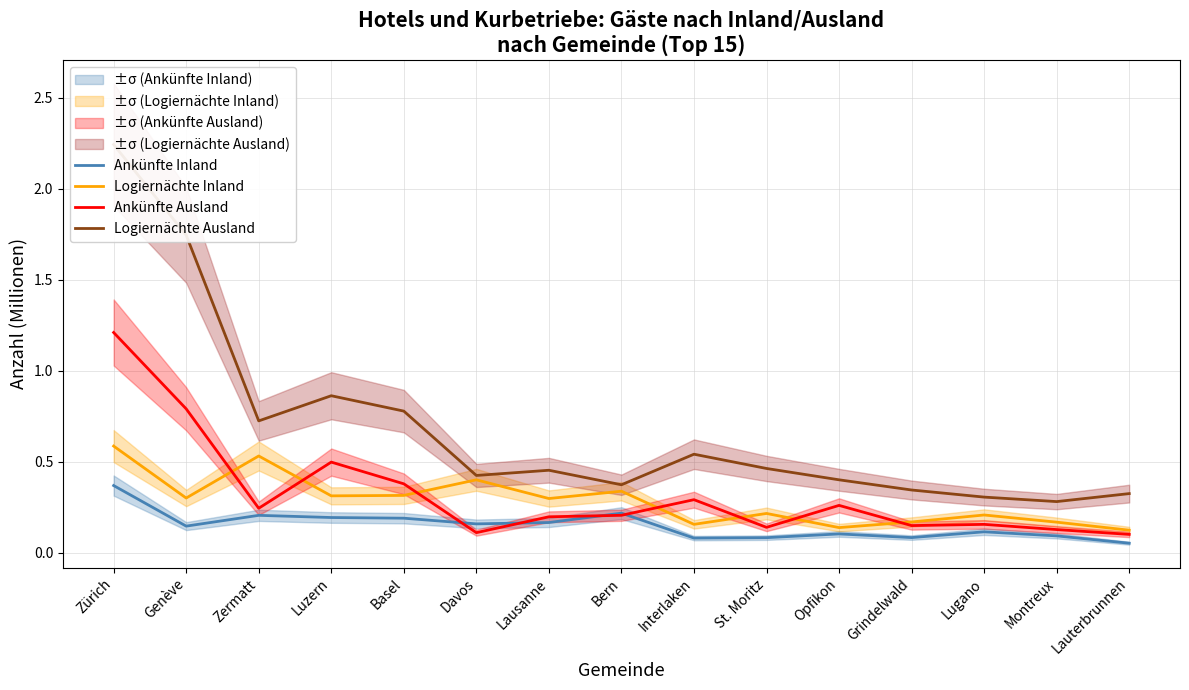

Reading right to left, transcribe all the data shown in this chart.

Ankünfte Inland: Lauterbrunnen=0.1	Montreux=0.1	Lugano=0.1	Grindelwald=0.1	Opfikon=0.1	St. Moritz=0.1	Interlaken=0.1	Bern=0.2	Lausanne=0.2	Davos=0.2	Basel=0.2	Luzern=0.2	Zermatt=0.2	Genève=0.1	Zürich=0.4
Logiernächte Inland: Lauterbrunnen=0.1	Montreux=0.2	Lugano=0.2	Grindelwald=0.2	Opfikon=0.1	St. Moritz=0.2	Interlaken=0.2	Bern=0.3	Lausanne=0.3	Davos=0.4	Basel=0.3	Luzern=0.3	Zermatt=0.5	Genève=0.3	Zürich=0.6
Ankünfte Ausland: Lauterbrunnen=0.1	Montreux=0.1	Lugano=0.2	Grindelwald=0.1	Opfikon=0.3	St. Moritz=0.1	Interlaken=0.3	Bern=0.2	Lausanne=0.2	Davos=0.1	Basel=0.4	Luzern=0.5	Zermatt=0.2	Genève=0.8	Zürich=1.2
Logiernächte Ausland: Lauterbrunnen=0.3	Montreux=0.3	Lugano=0.3	Grindelwald=0.3	Opfikon=0.4	St. Moritz=0.5	Interlaken=0.5	Bern=0.4	Lausanne=0.5	Davos=0.4	Basel=0.8	Luzern=0.9	Zermatt=0.7	Genève=1.7	Zürich=2.2